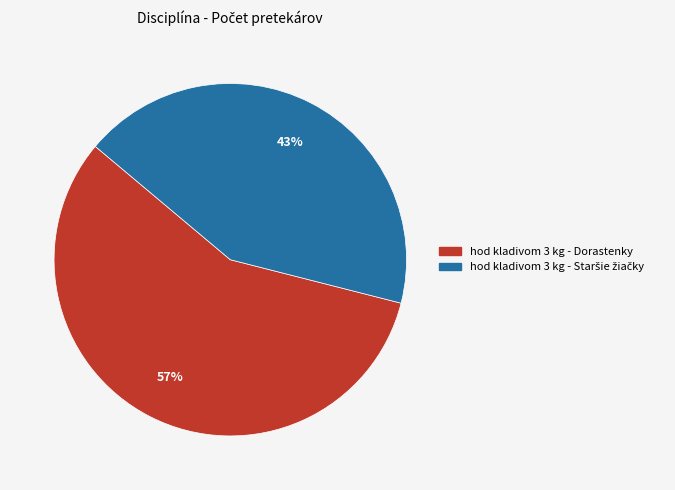

To the nearest percent, what is the average slice percentage?

50%